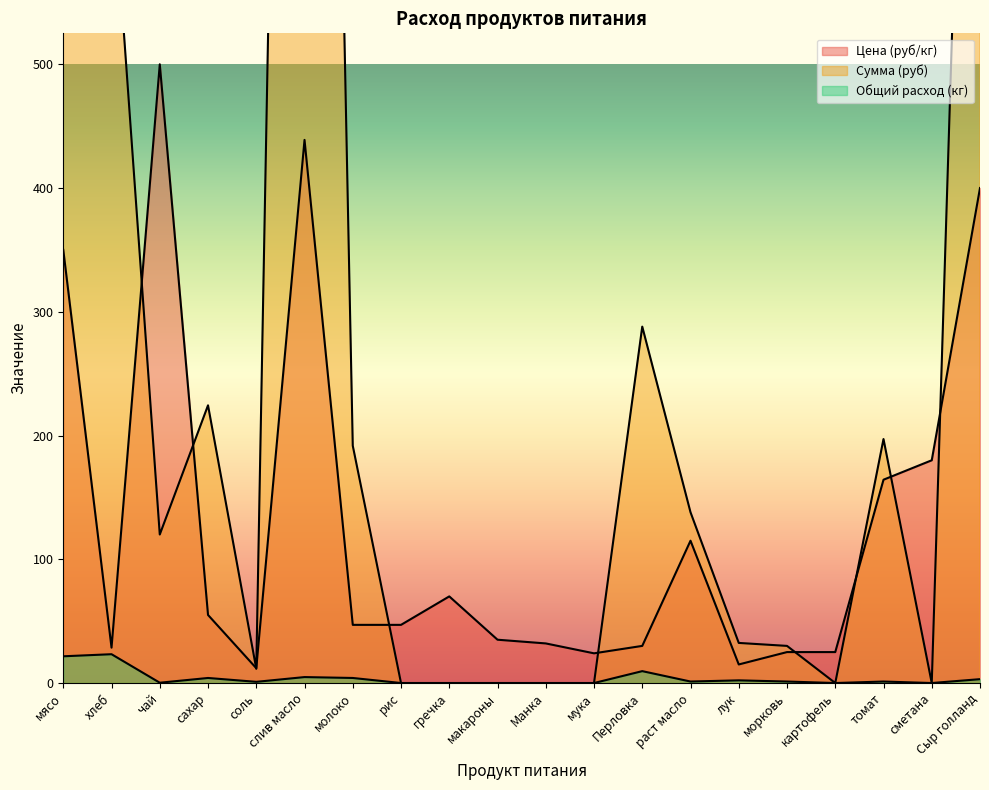

Reading left to right, extract all data points from this chart.

Цена (руб/кг): мясо=350.0	хлеб=28.6	чай=500.0	сахар=55.0	соль=12.0	слив масло=438.9	молоко=47.0	рис=47.0	гречка=70.0	макароны=35.0	Манка=32.0	мука=24.0	Перловка=30.0	раст масло=115.0	лук=15.0	морковь=25.0	картофель=25.0	томат=164.3	сметана=180.0	Сыр голланд=400.0
Сумма (руб): мясо=7560.0	хлеб=665.1	чай=120.0	сахар=224.4	соль=11.5	слив масло=2106.7	молоко=191.8	рис=0.0	гречка=0.0	макароны=0.0	Манка=0.0	мука=0.0	Перловка=288.0	раст масло=138.0	лук=32.4	морковь=30.0	картофель=0.0	томат=197.2	сметана=0.0	Сыр голланд=1248.0
Общий расход (кг): мясо=21.6	хлеб=23.3	чай=0.2	сахар=4.1	соль=1.0	слив масло=4.8	молоко=4.1	рис=0.0	гречка=0.0	макароны=0.0	Манка=0.0	мука=0.0	Перловка=9.6	раст масло=1.2	лук=2.2	морковь=1.2	картофель=0.0	томат=1.2	сметана=0.0	Сыр голланд=3.1